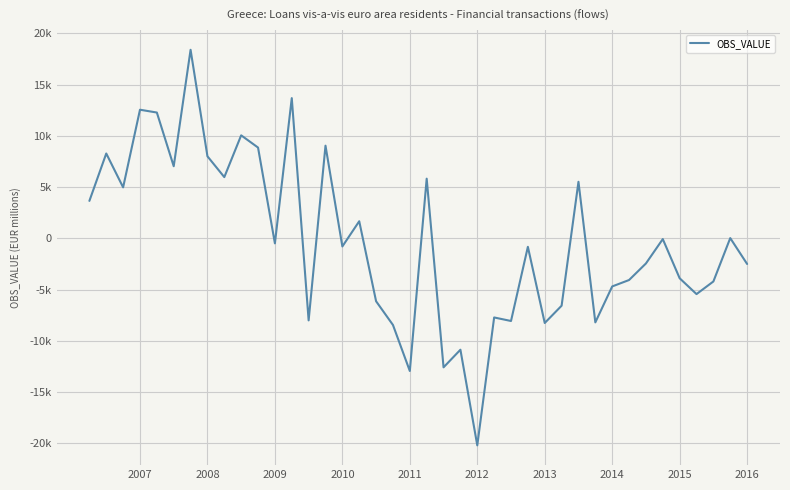

Is this an area chart (filled region under the line)?

No